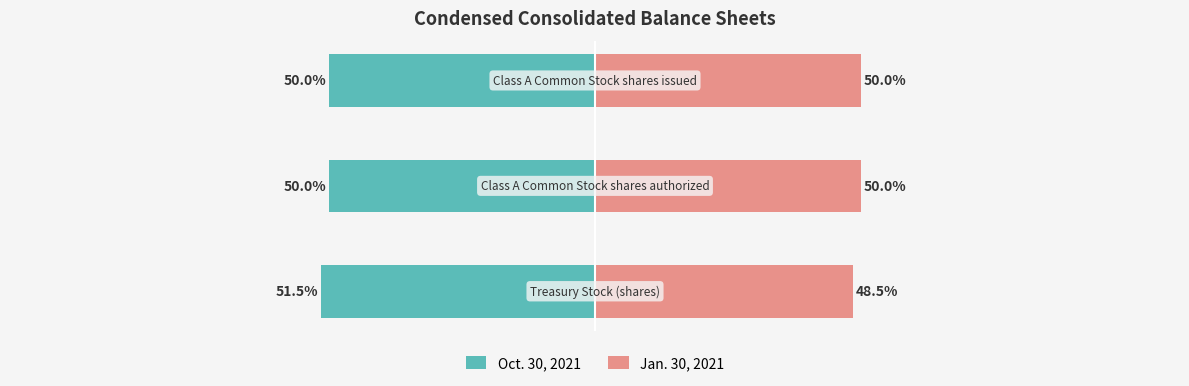

The Jan. 30, 2021 series shows 71.3 at −125. True or false?

False